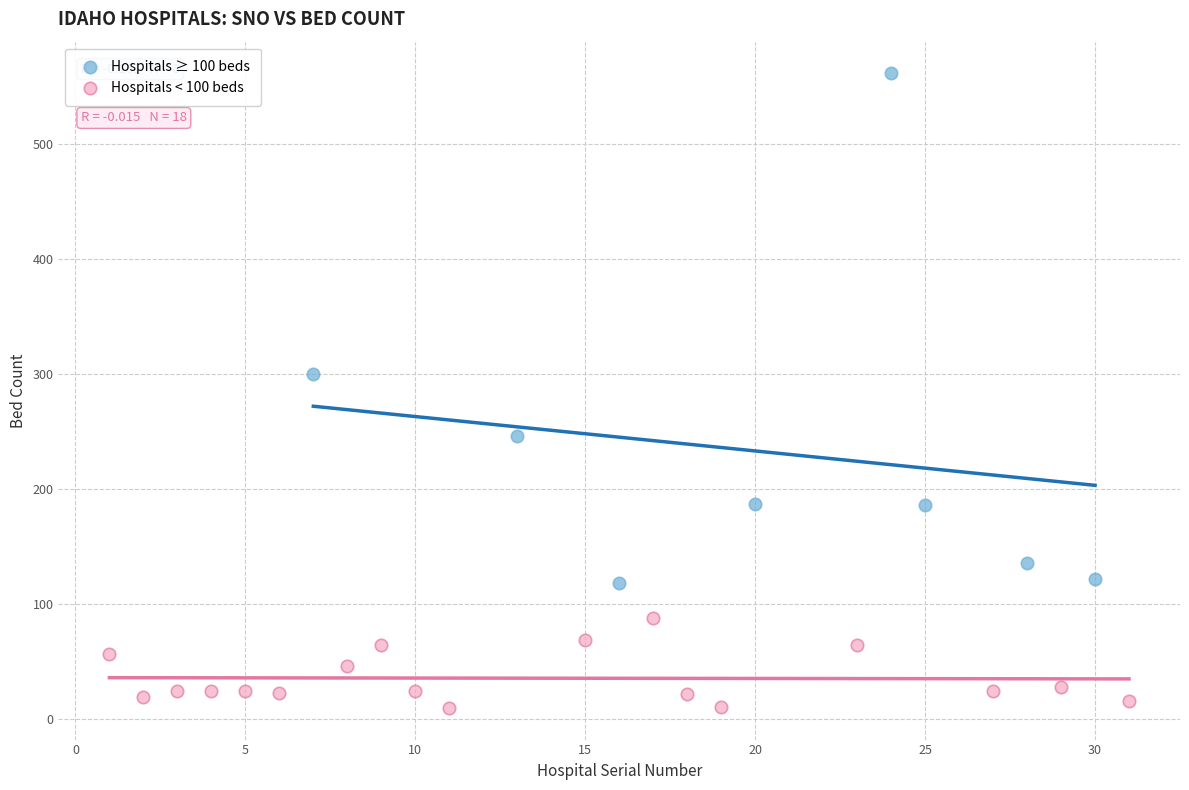

Which series contains the highest Y value?

Hospitals ≥ 100 beds